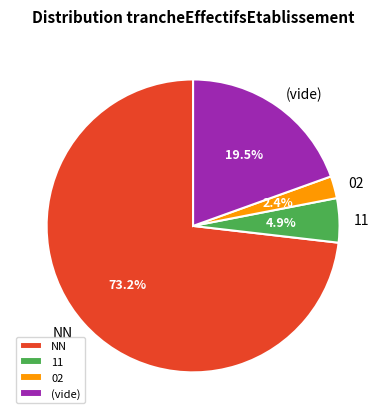

How many segments does this pie chart have?

4